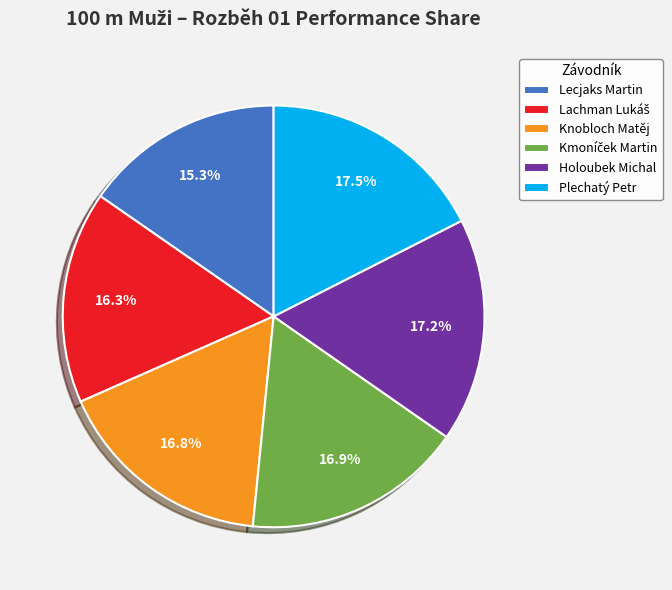

Which slice is the smallest?

Lecjaks Martin